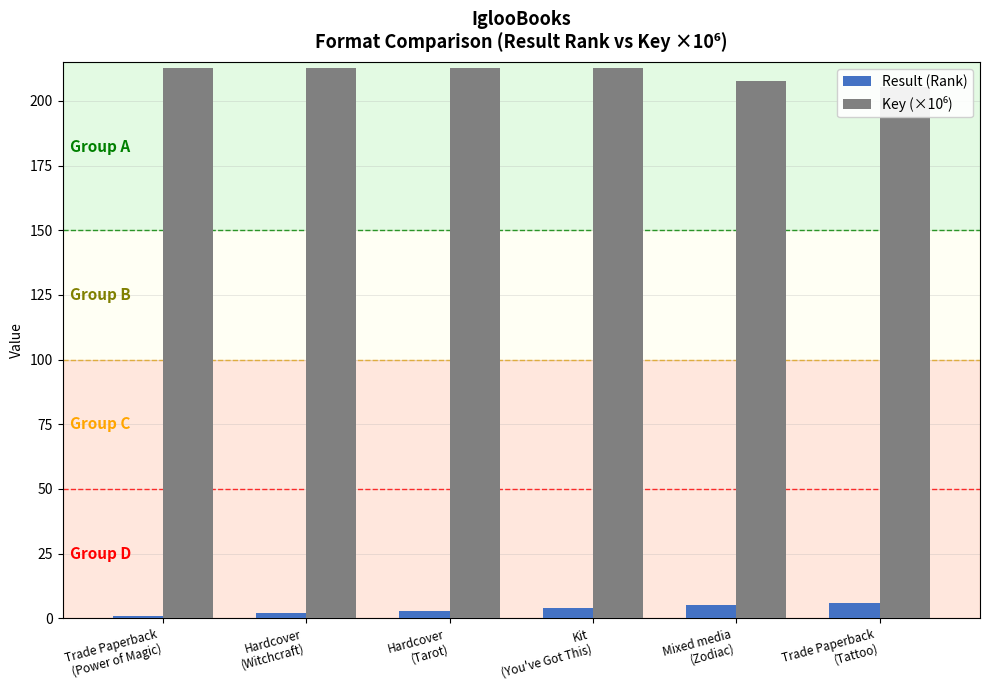

At which category is the sum across all series the highest?

Kit
(You've Got This)